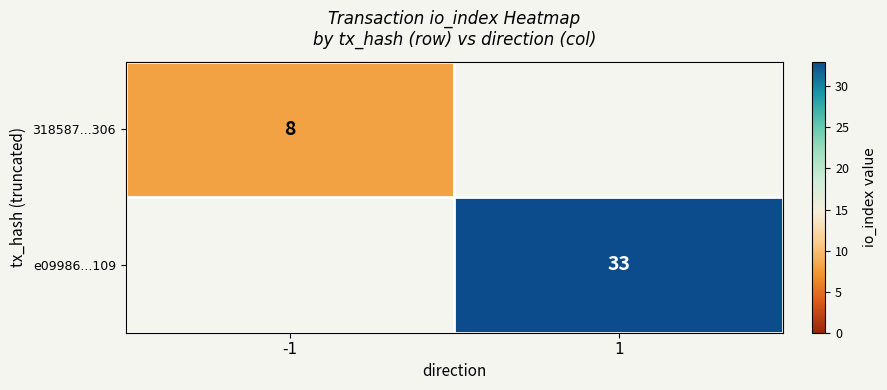

The e09986...109 series shows 55.7 at 1. True or false?

False